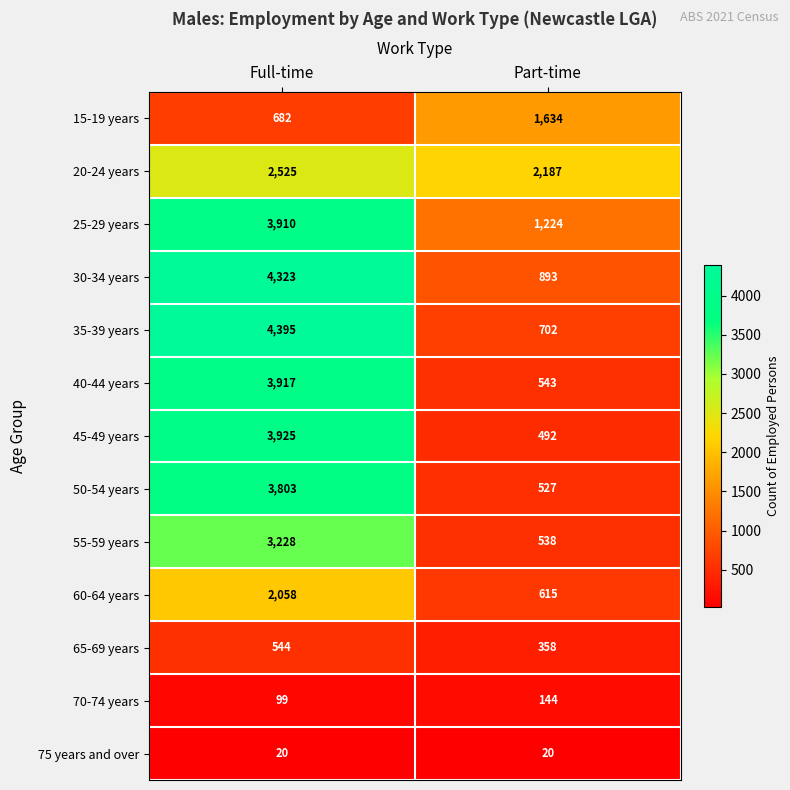

What is the spread (max minus min) of values at Full-time?

4375